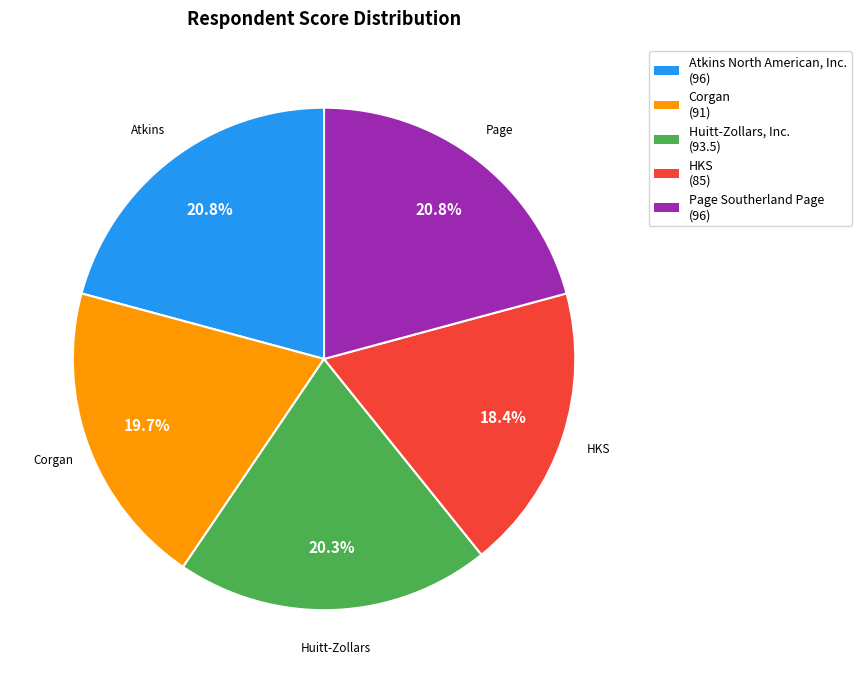

What percentage is the Atkins North American, Inc. slice, to the nearest percent?

21%